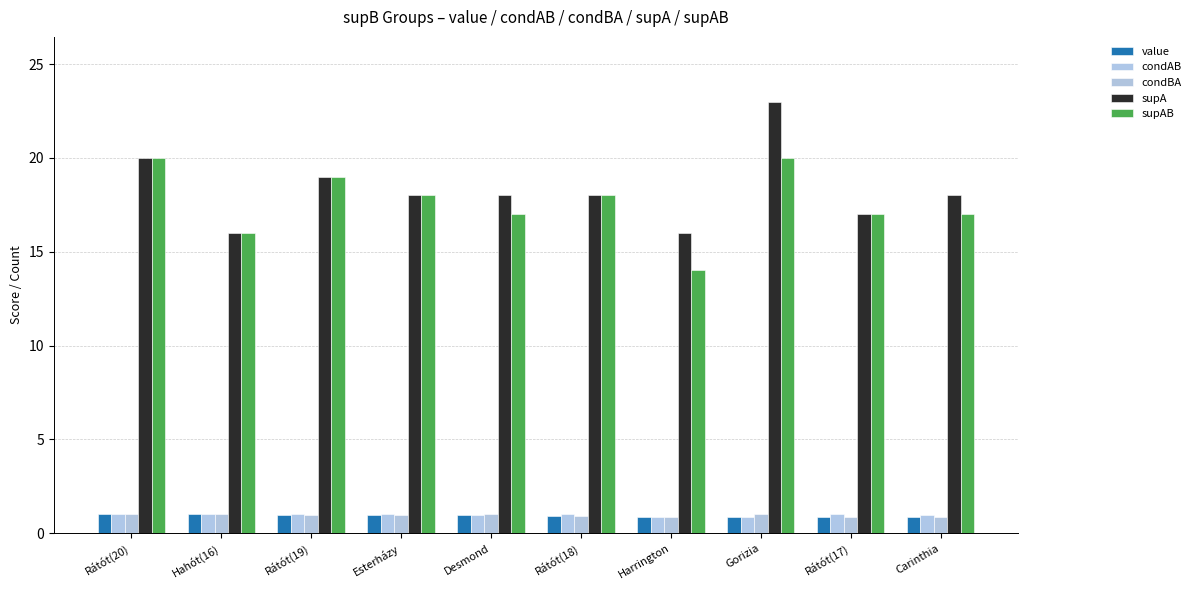

What is the sum of the condAB values at Hahót(16) and Rátót(19)?

2.0